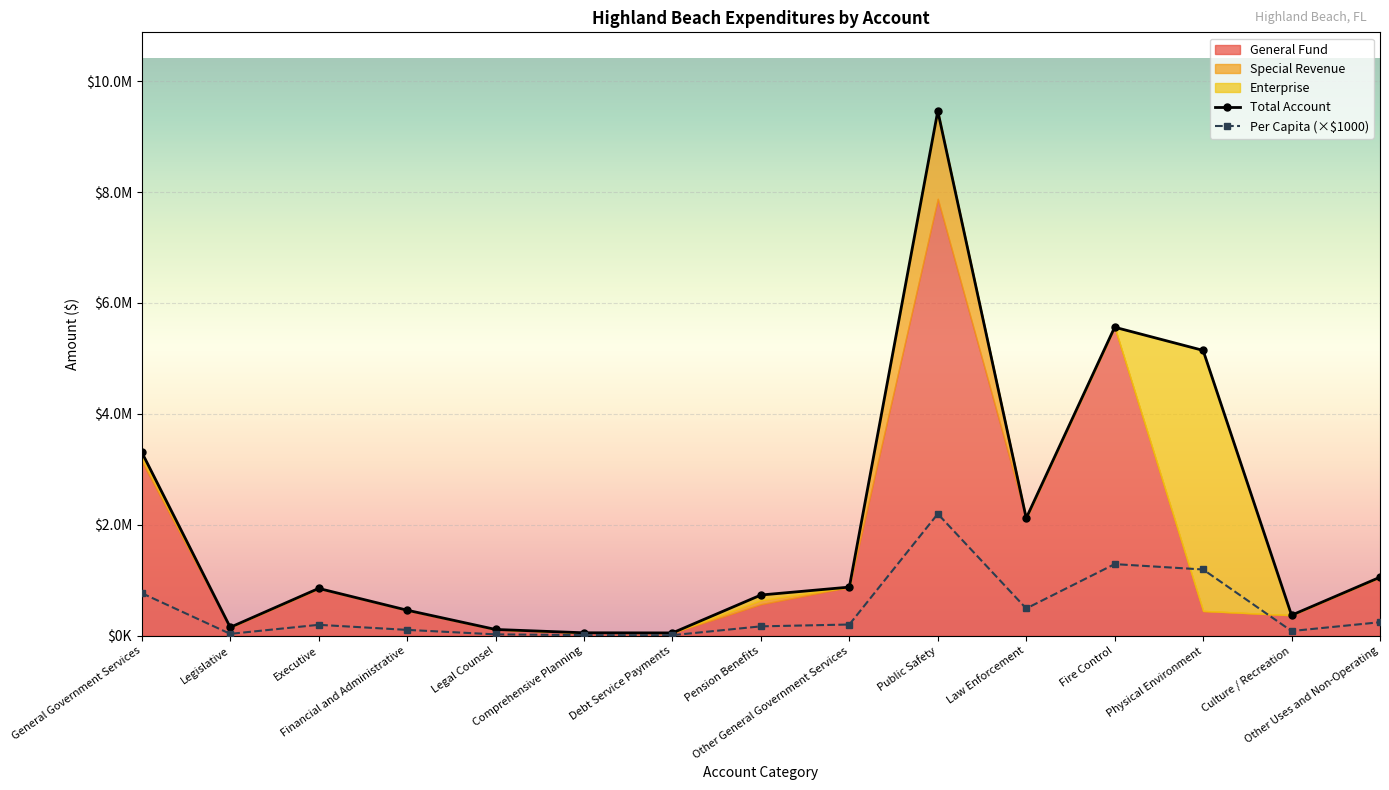

Is the value of Total Account at Culture / Recreation greater than the value of Per Capita at Public Safety?

Yes